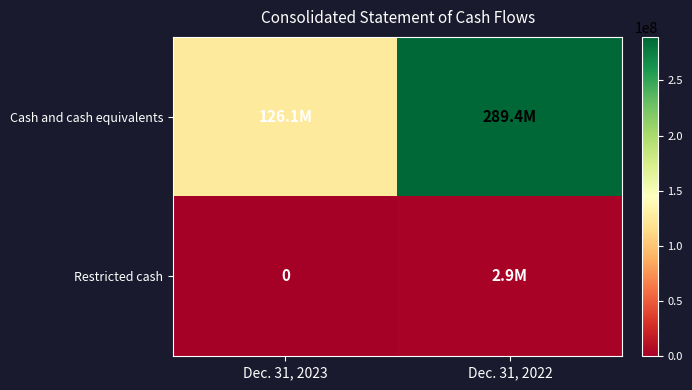

Which series has the largest total across all categories?

Cash and cash equivalents